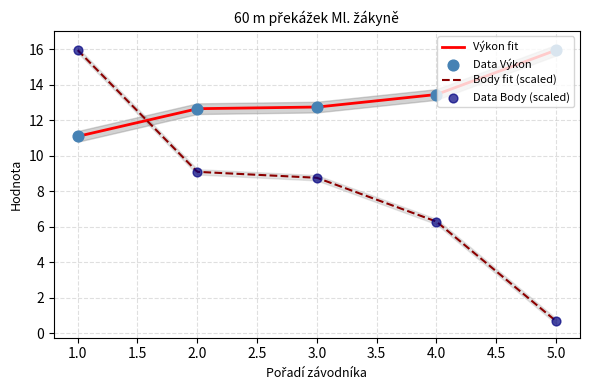

What is the highest value of the Body fit (scaled) series?

15.9